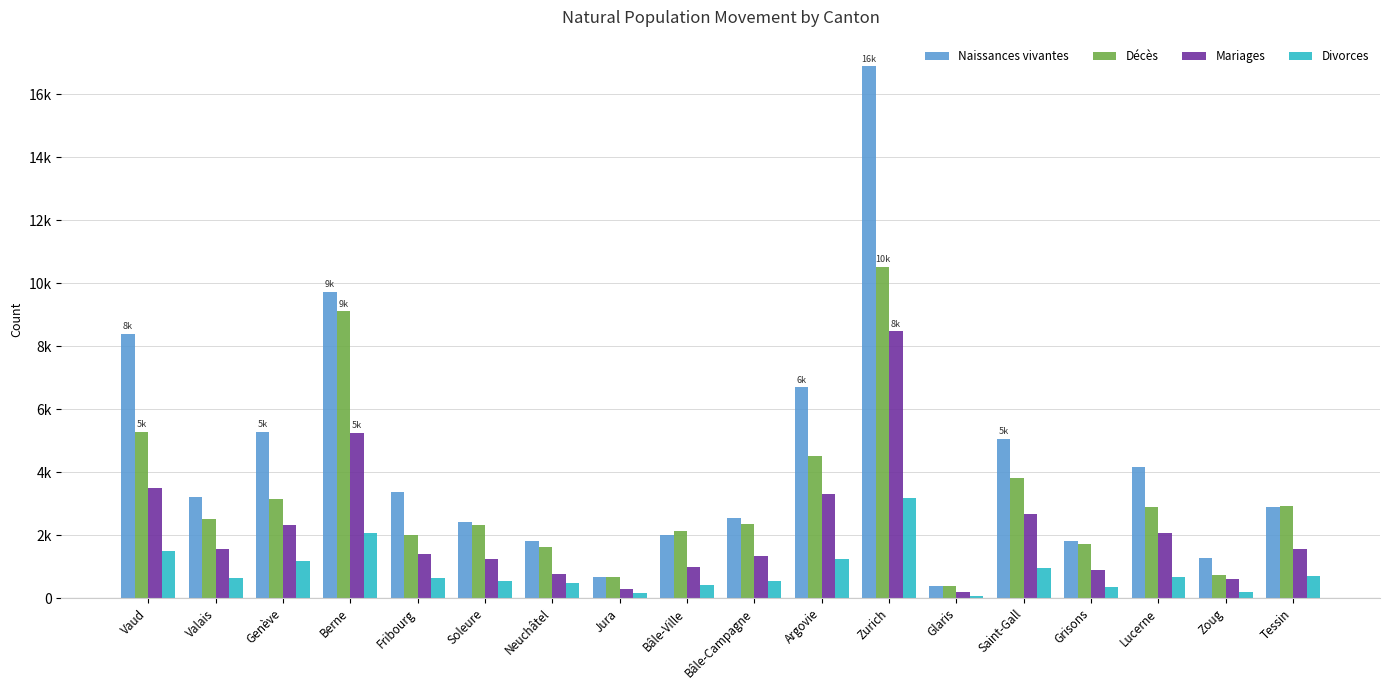

At how many categories does at least one series exceed 7371?

3